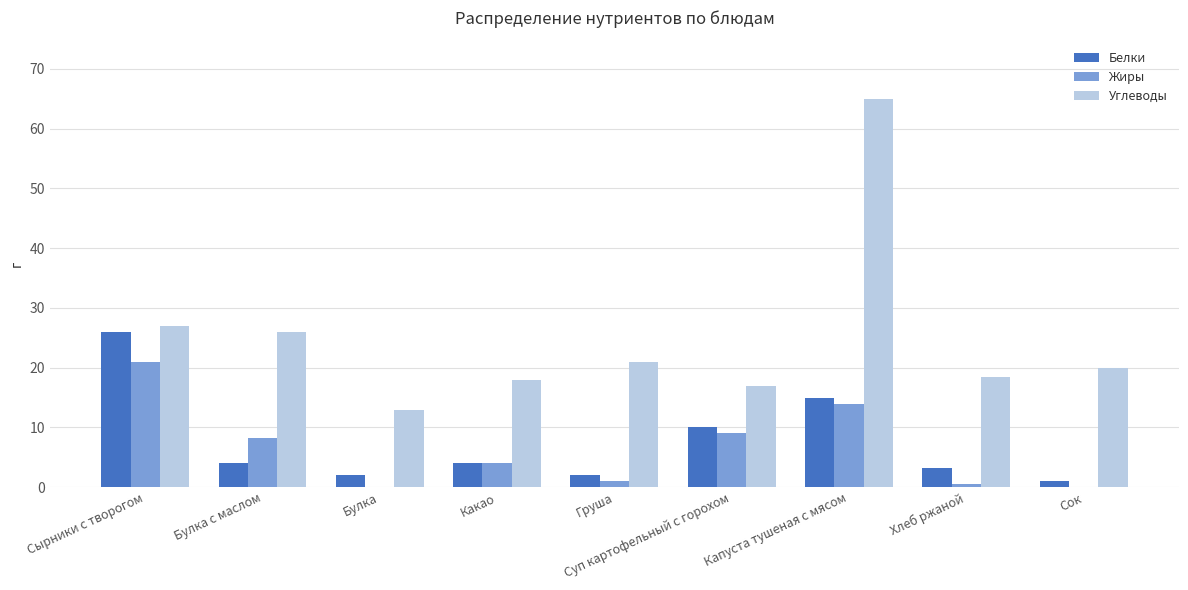

The Жиры series shows 14.0 at Капуста тушеная с мясом. True or false?

True